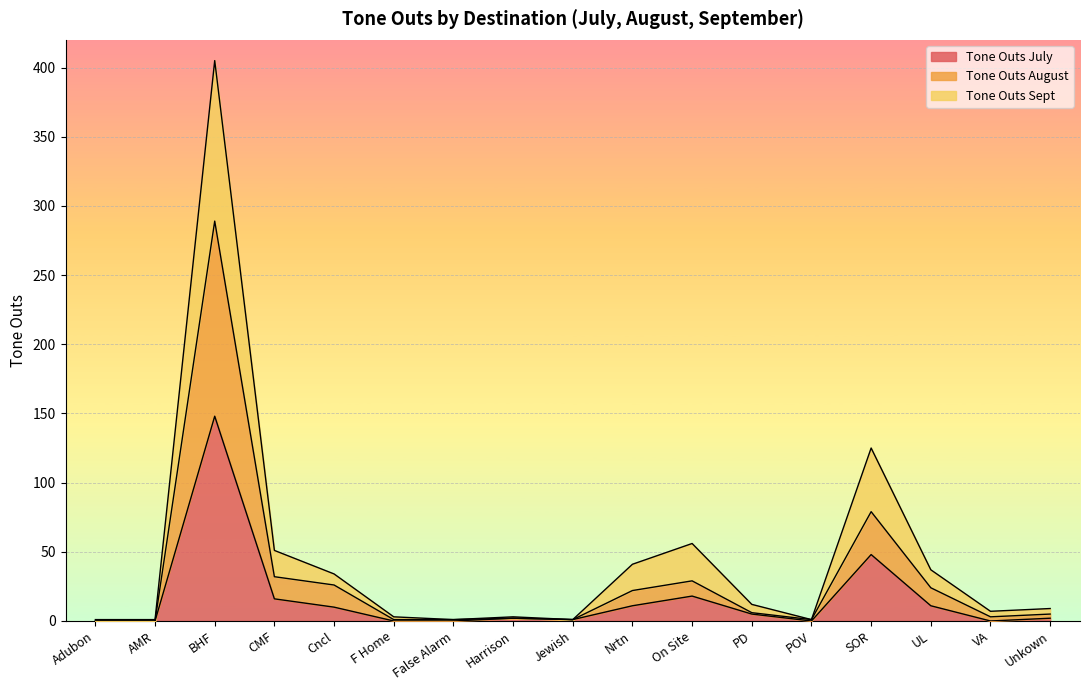

What is the maximum value shown in the chart?

405